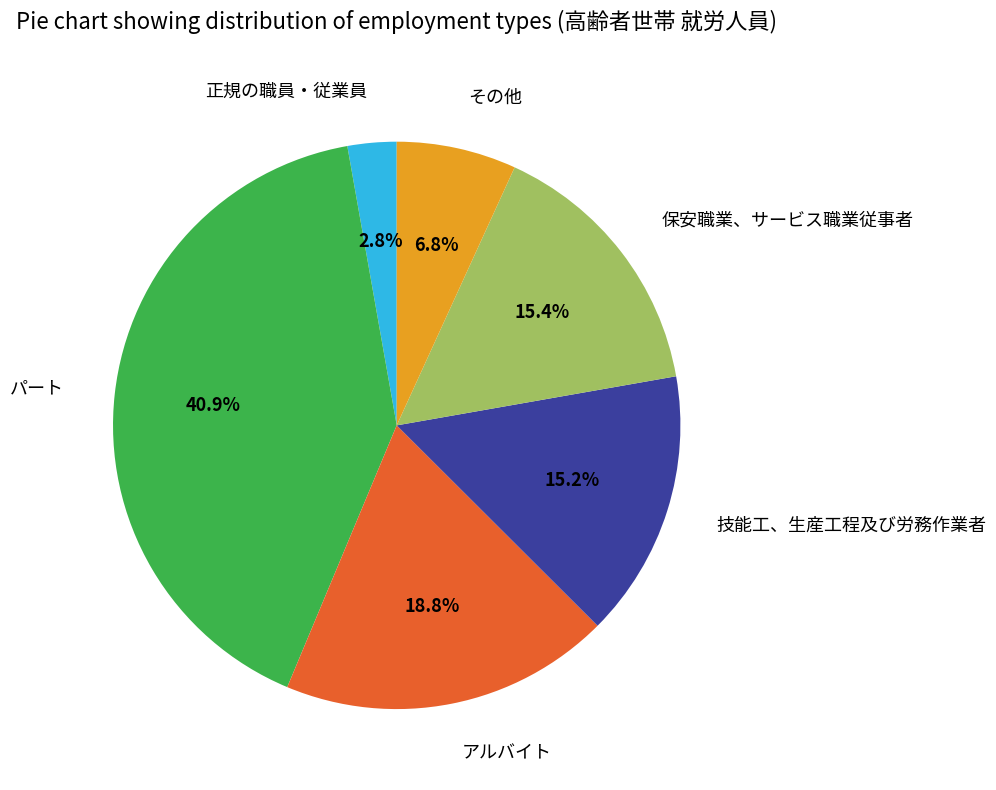

Is there any slice that represents more than half of the pie?

No